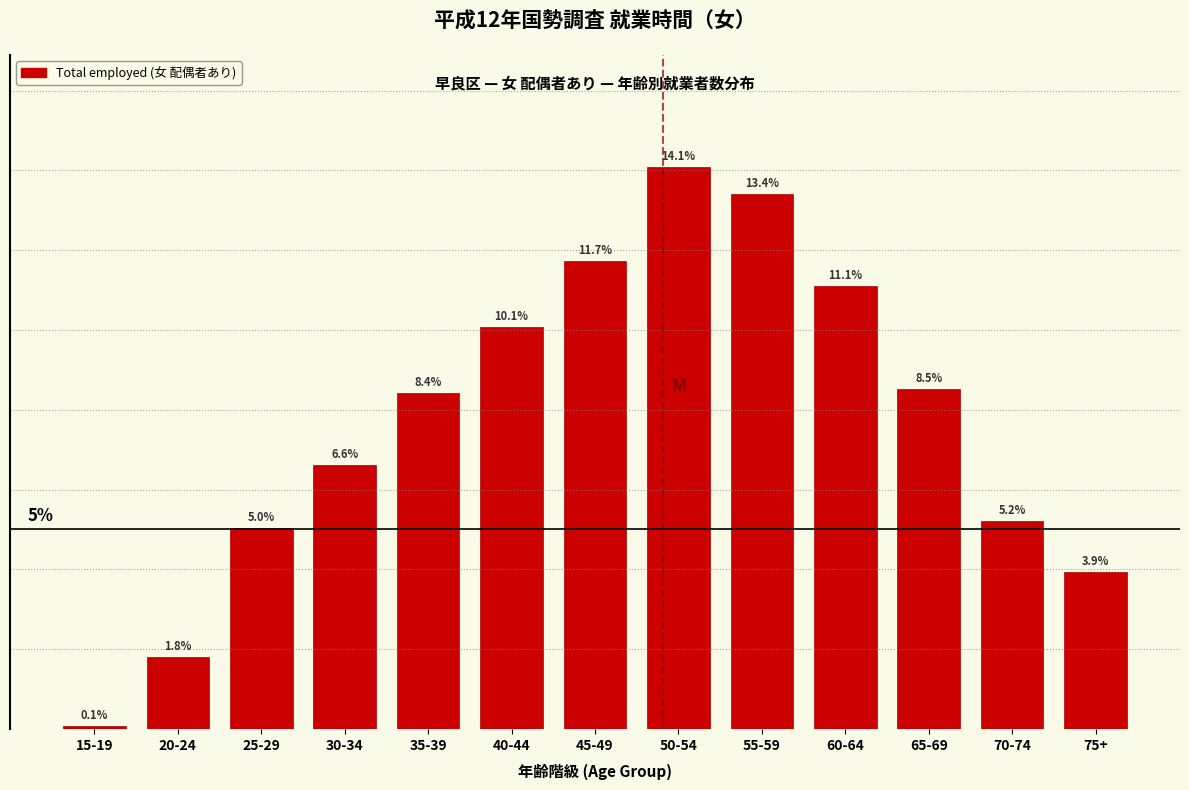

What is the label of the 2nd bar from the right?

70-74